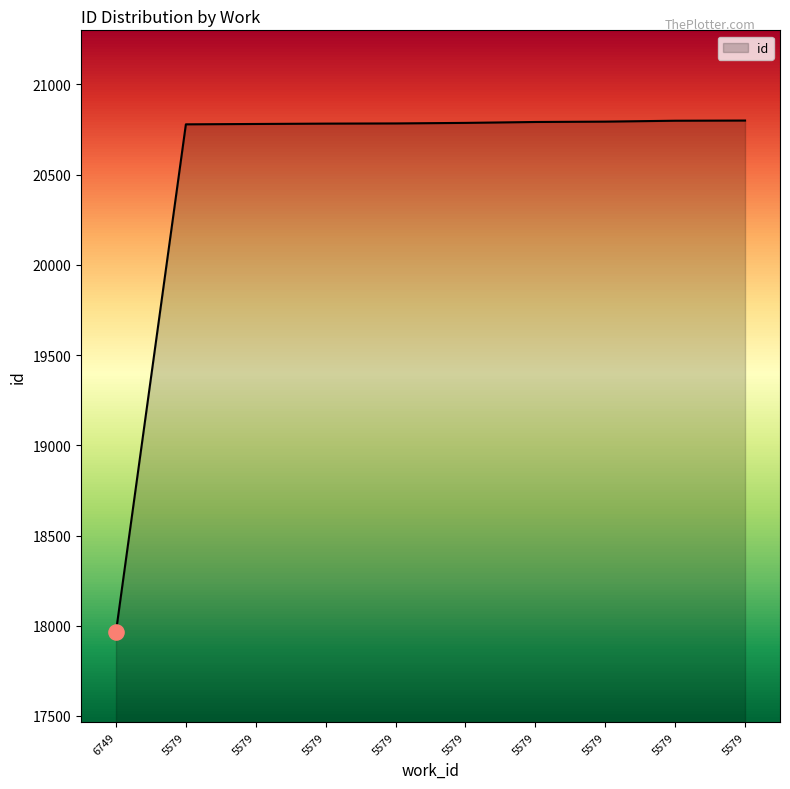

How many lines are shown in the chart?

1